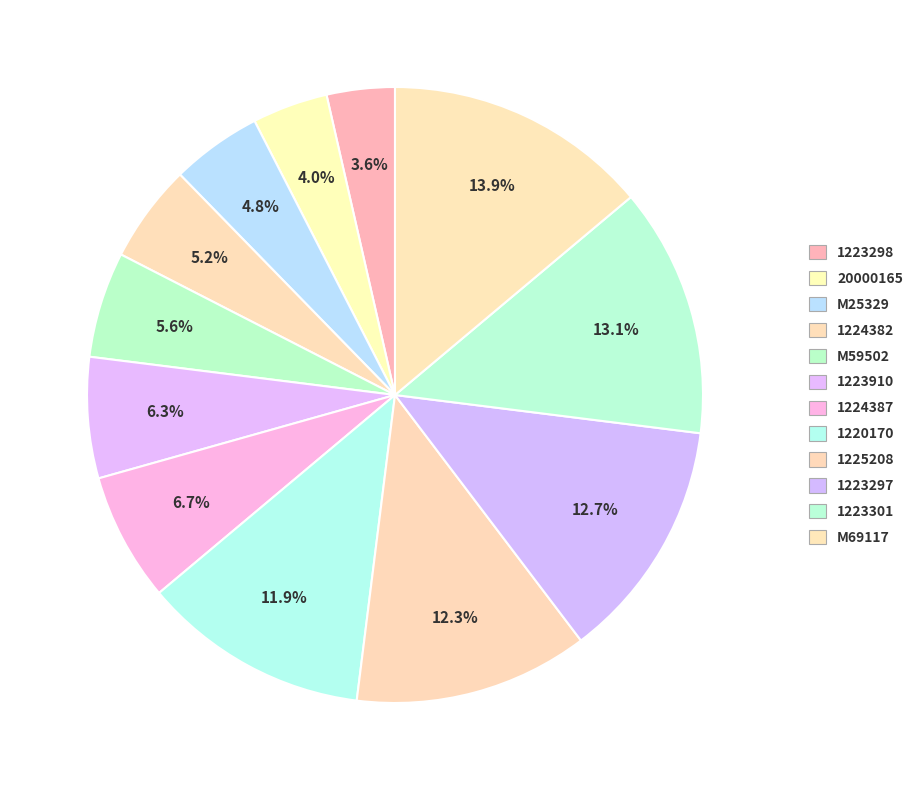

How many segments does this pie chart have?

12